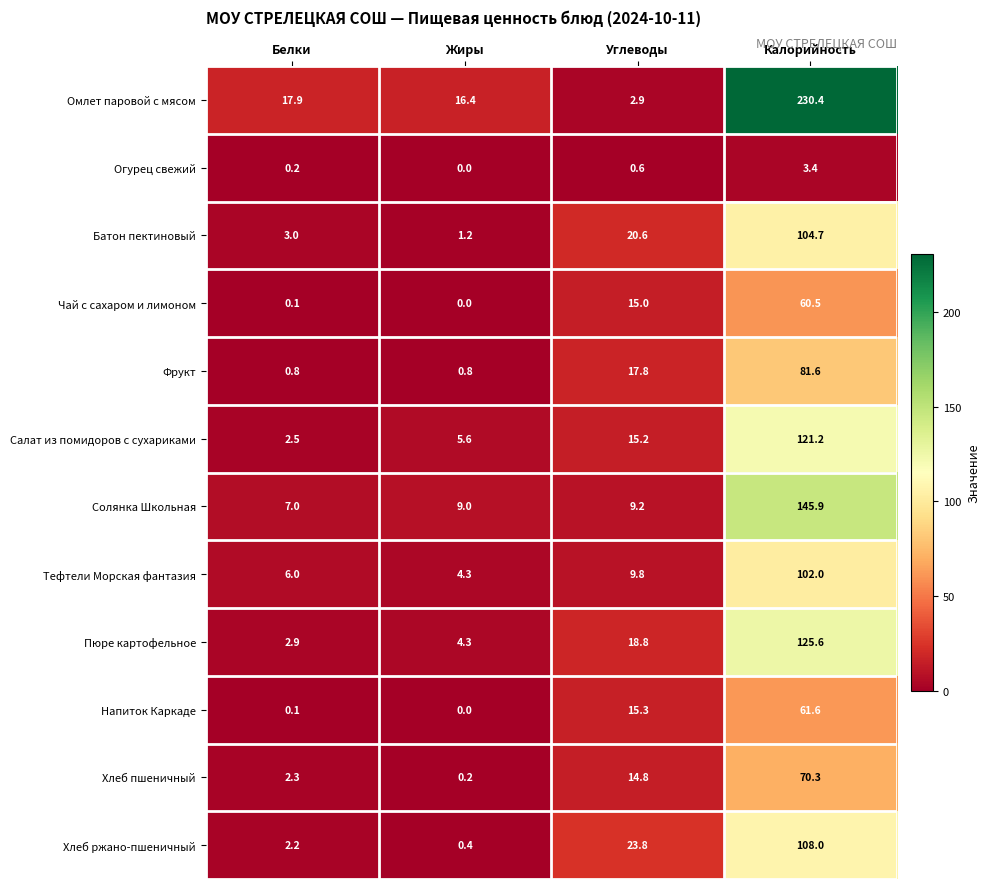

Which series changed the most between Белки and Калорийность?

Омлет паровой с мясом